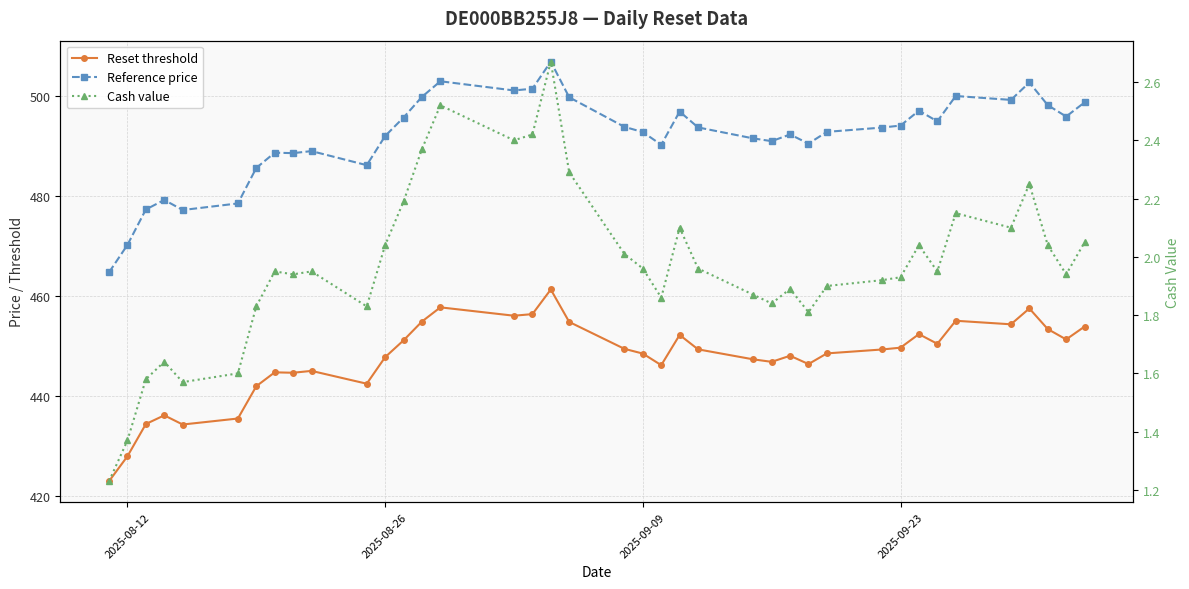

How many interior local valleys does the Cash value series have?

10